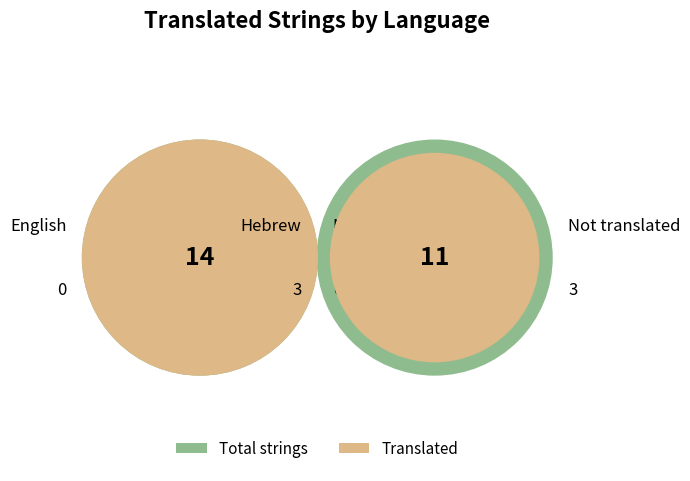

Which category accounts for the majority?

English